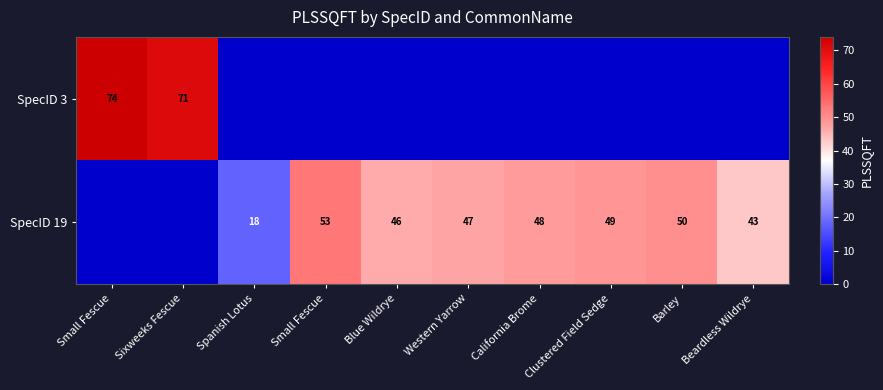

At which category is the sum across all series the highest?

Small Fescue